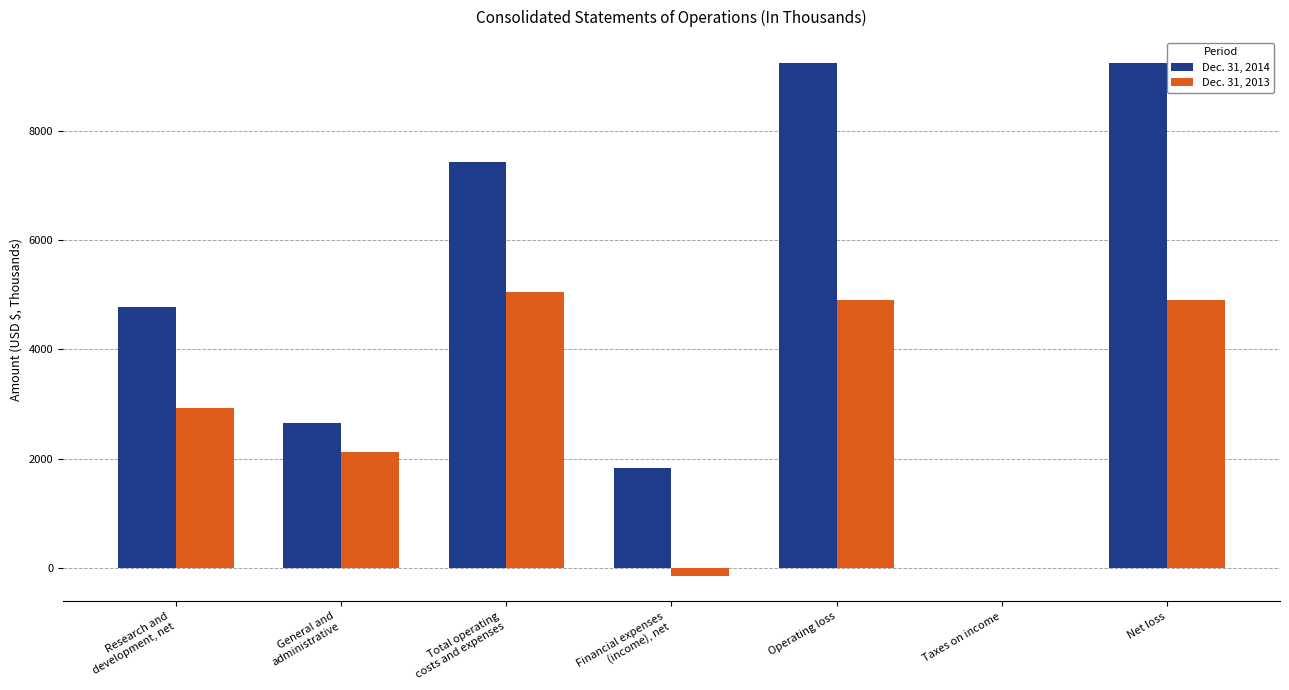

How many distinct data groups are displayed?

2